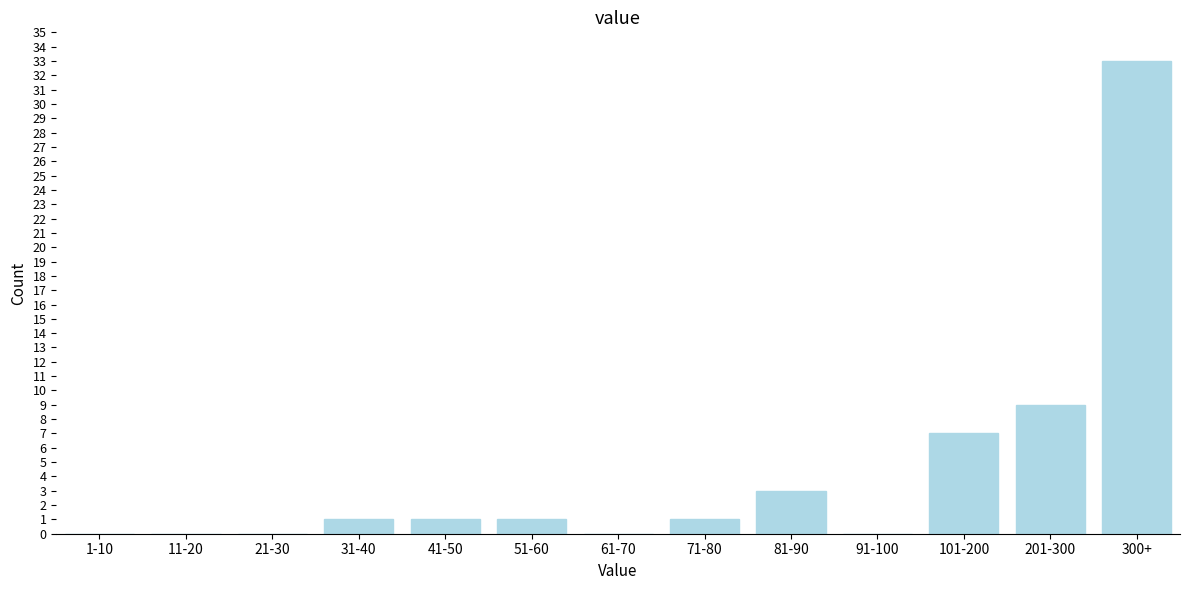

Reading left to right, transcribe all the data shown in this chart.

1-10=0	11-20=0	21-30=0	31-40=1	41-50=1	51-60=1	61-70=0	71-80=1	81-90=3	91-100=0	101-200=7	201-300=9	300+=33